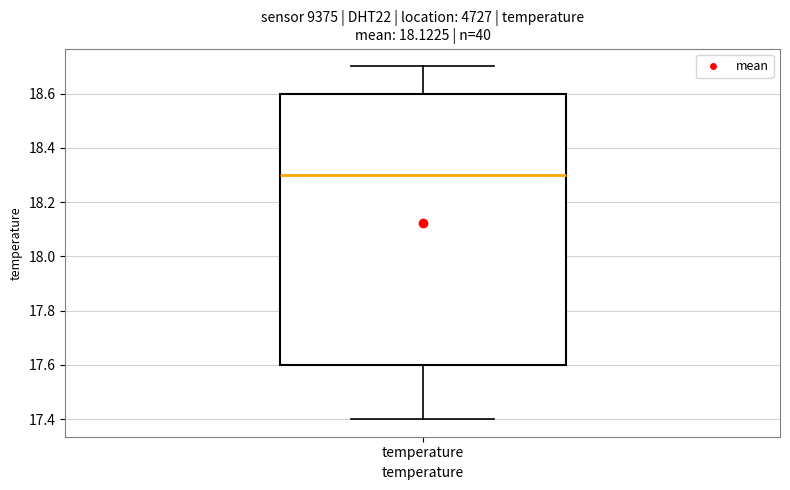

Where does the median line of the box for temperature sit on the y-axis? The values are not printed on the chart, so give them approximately, as read against the axis.

18.3